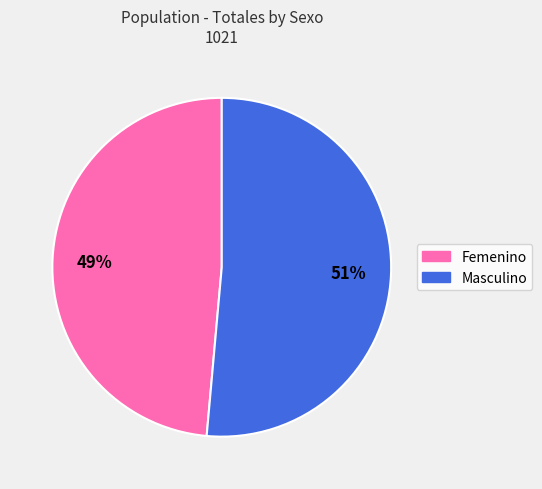

What is the majority slice?

Masculino